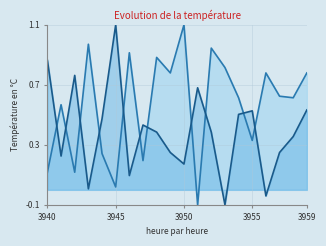

Which category has the lowest value across all series?

3951